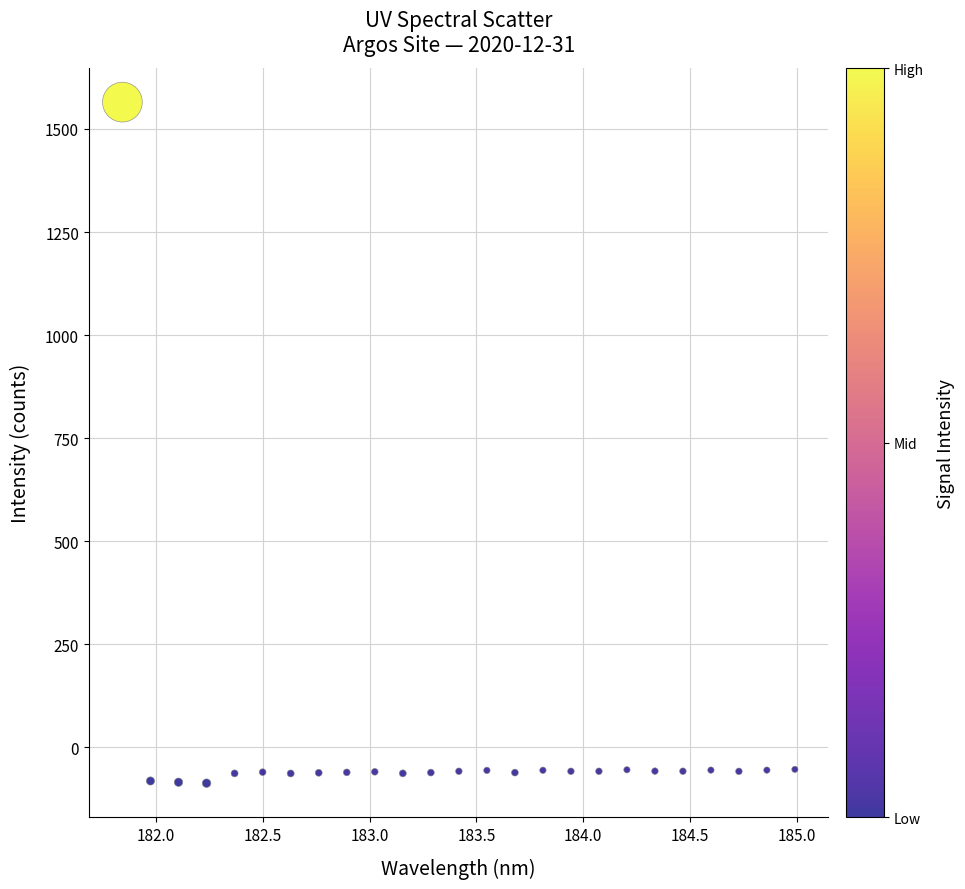

What is the range of Y values (max minus min)?

1652.0